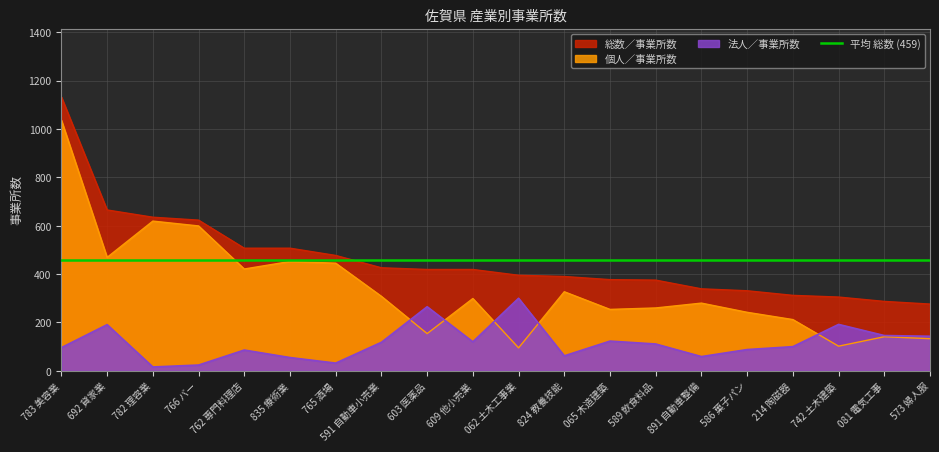

The value of 個人／事業所数 at 062 土木工事業 is 95. True or false?

True